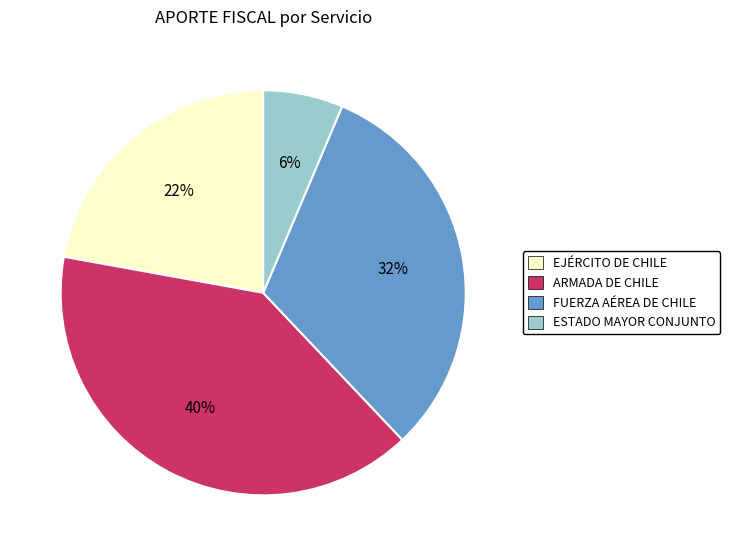

Combined, do ESTADO MAYOR CONJUNTO and EJÉRCITO DE CHILE account for over 50%?

No